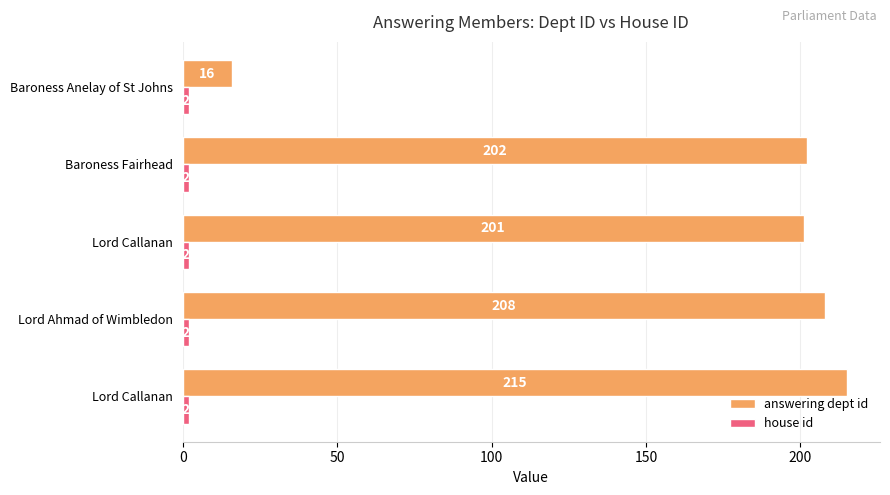

List the series in order of their peak value, highest first.

answering dept id, house id